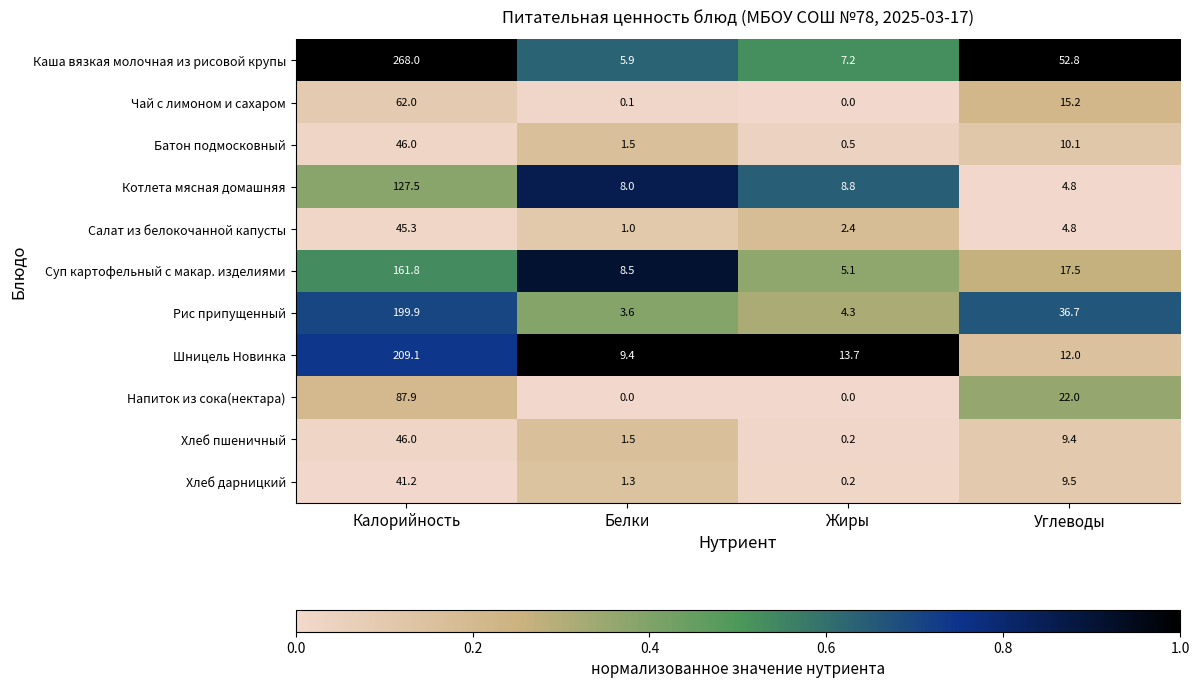

What is the approximate value of Шницель Новинка at Углеводы?

12.0